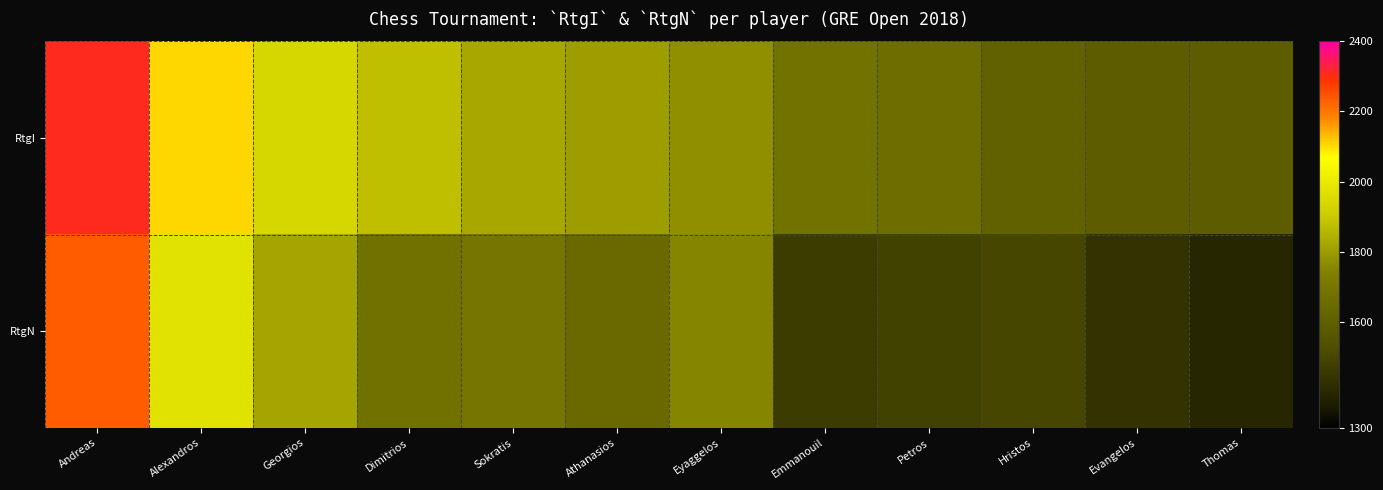

Which series has the largest total across all categories?

RtgI